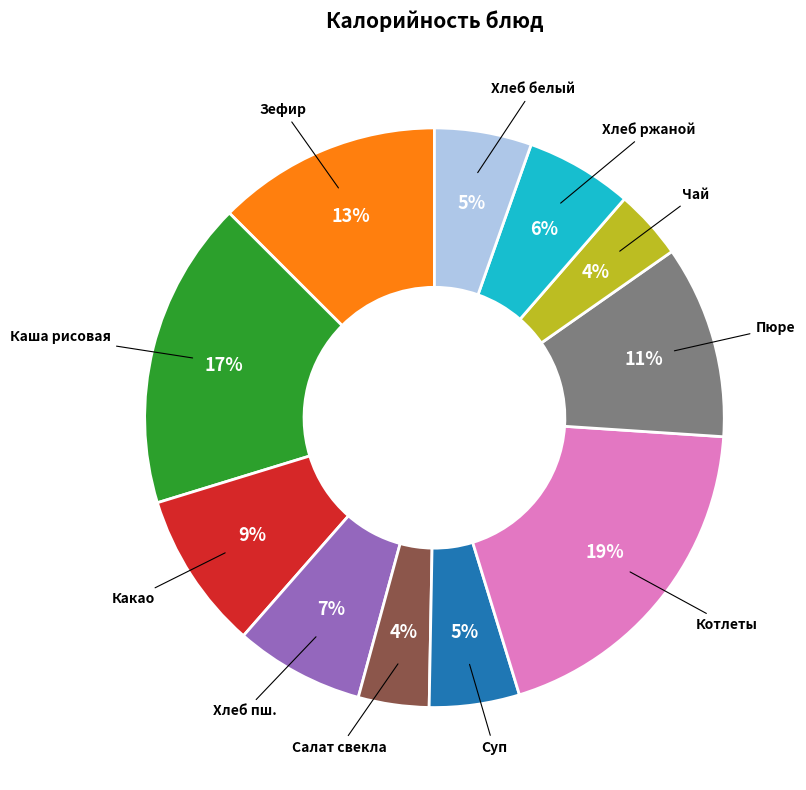

To the nearest percent, what is the average slice percentage?

9%